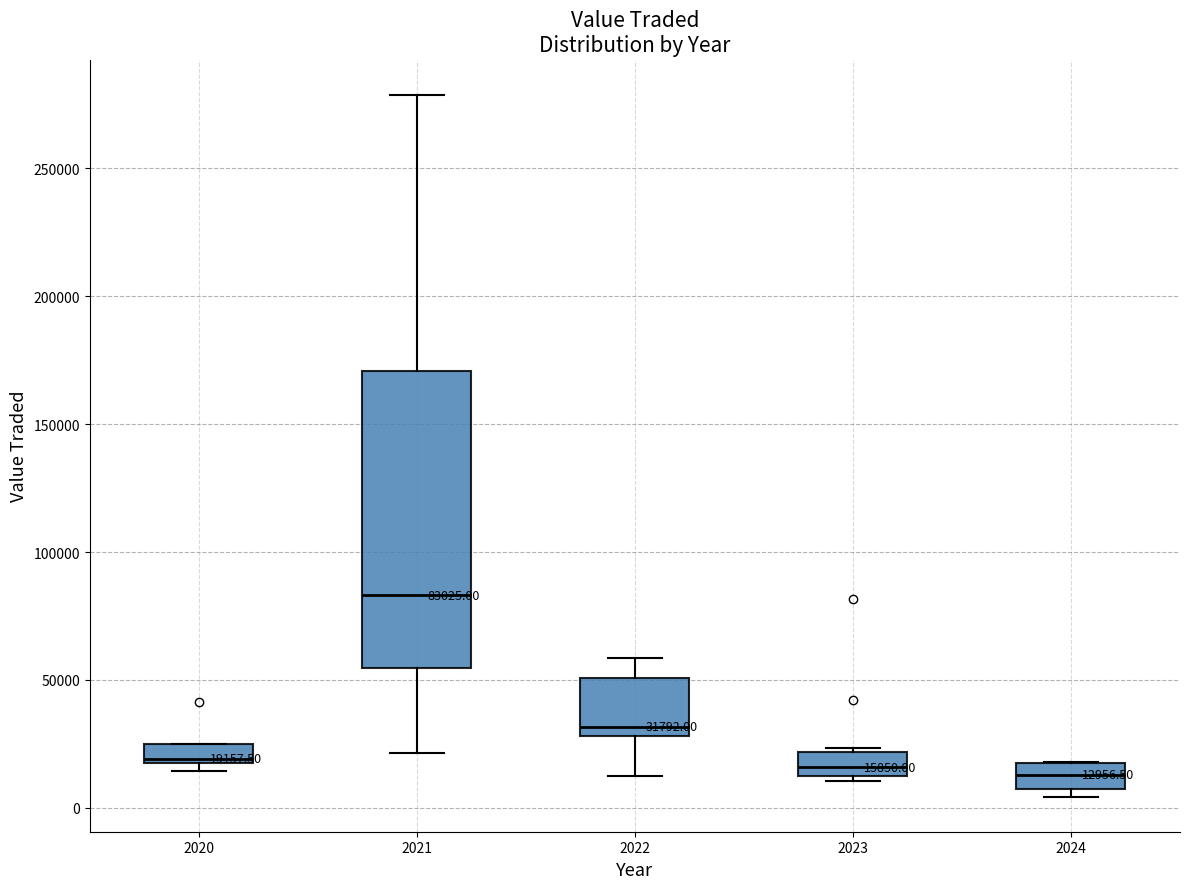

Which box has the highest median line?

2021